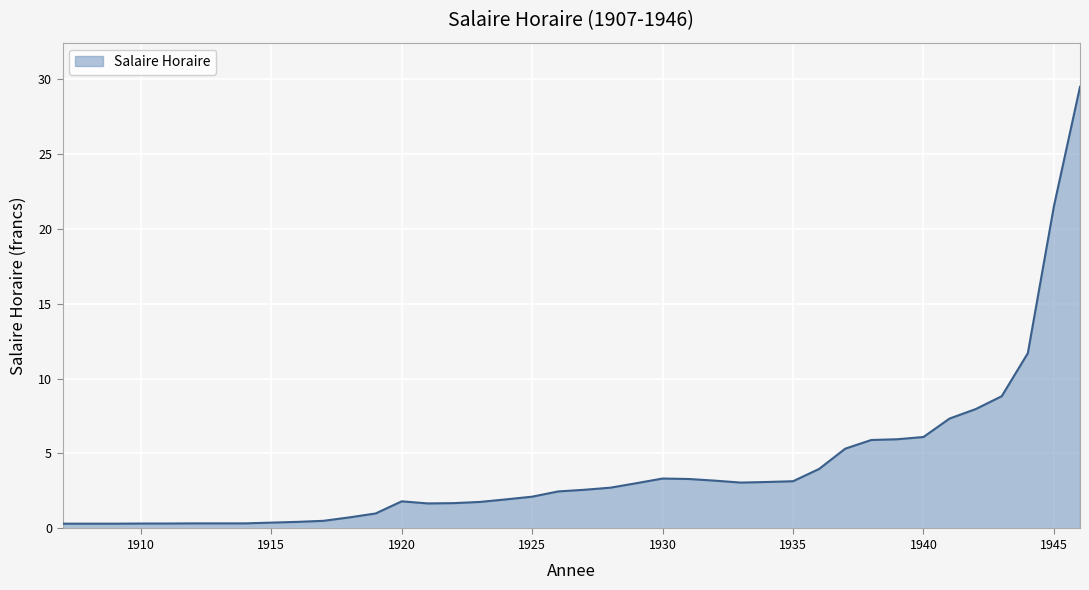

Count the number of data series in this chart.

1